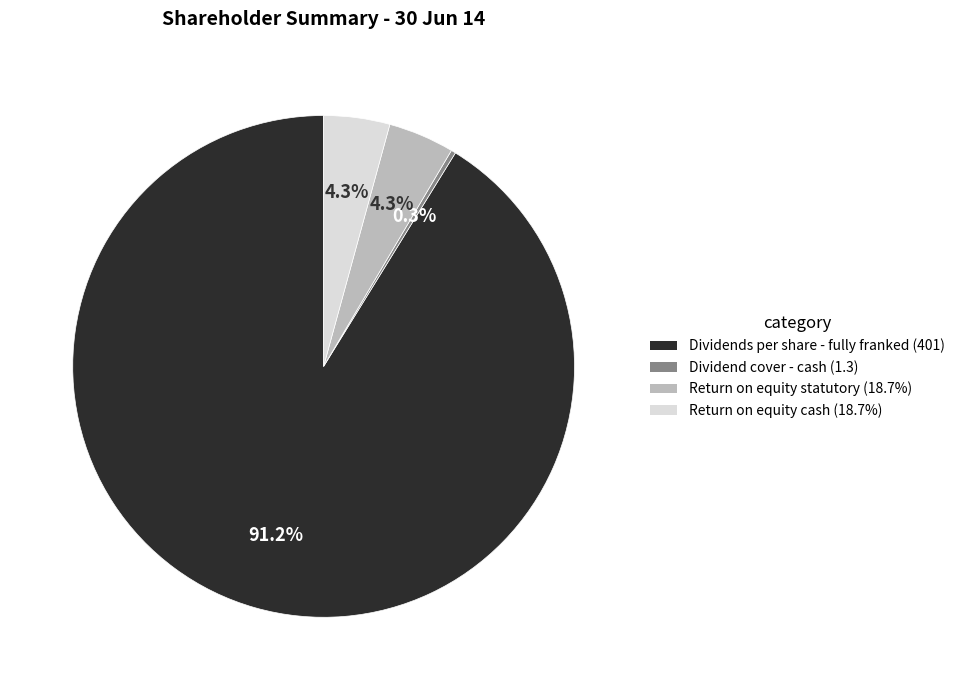

To the nearest percent, what is the average slice percentage?

25%